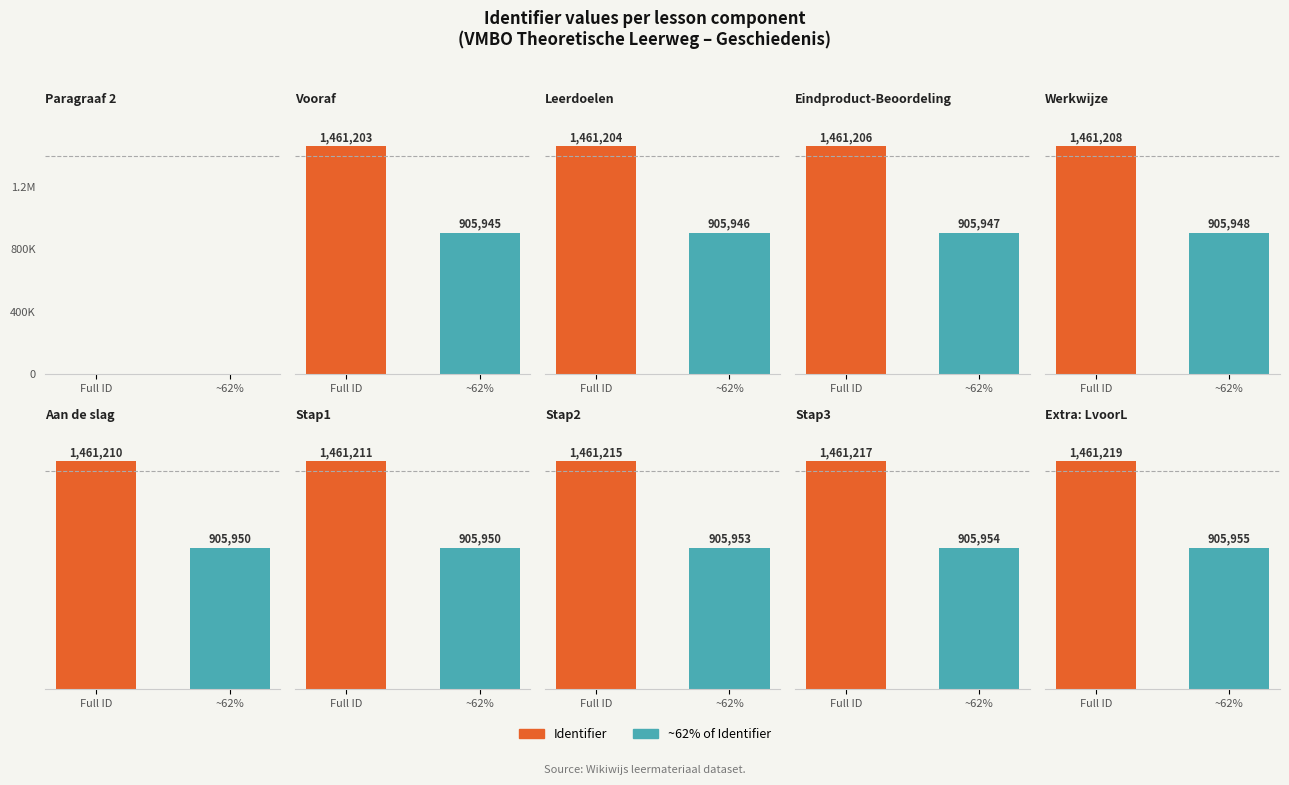

What is the ratio of the value at Stap1 to the value at Leerdoelen?

1.0